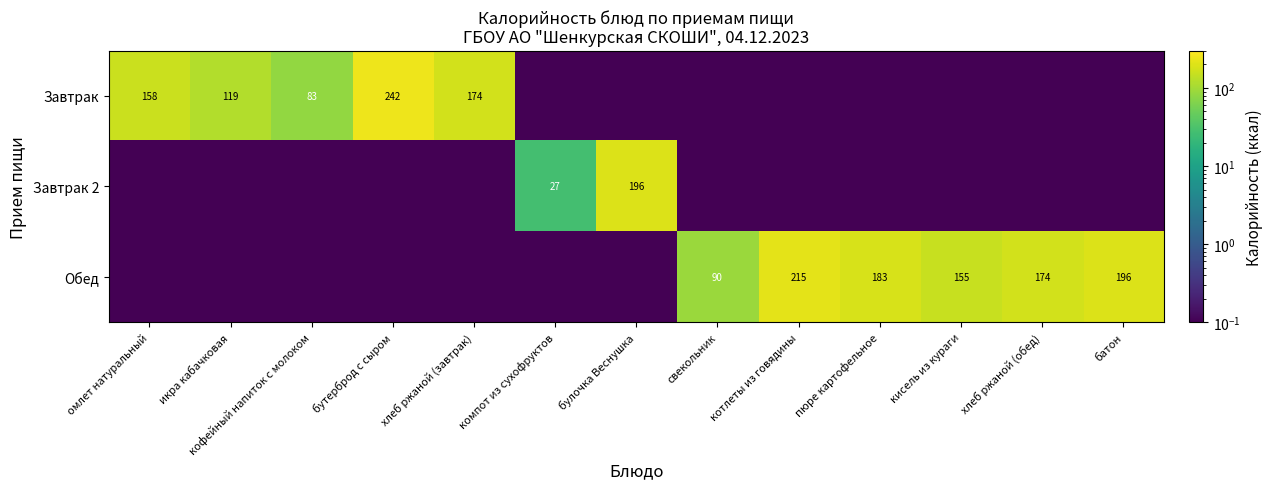

True or false: Завтрак 2 has a value of 307.2 at булочка Веснушка.

False